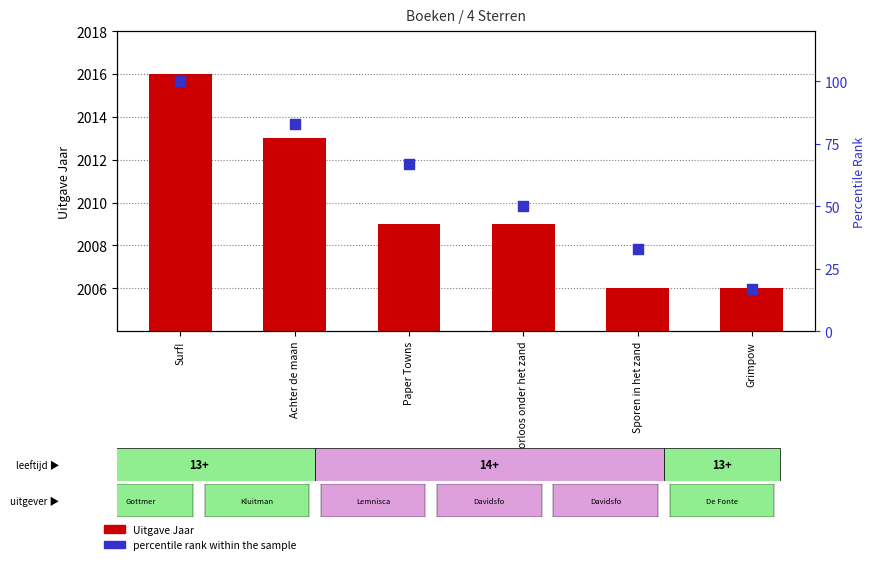

At how many categories does at least one series exceed 210?

6